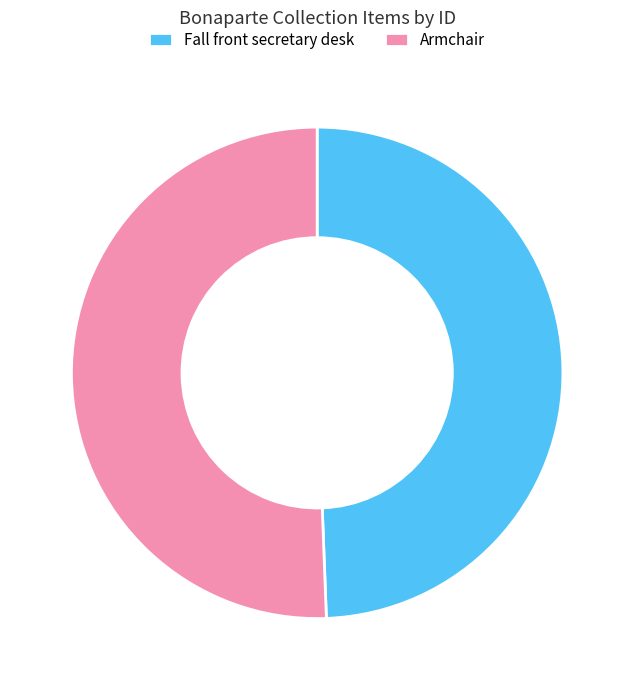

Do Armchair and Fall front secretary desk together represent more than half of the pie?

Yes